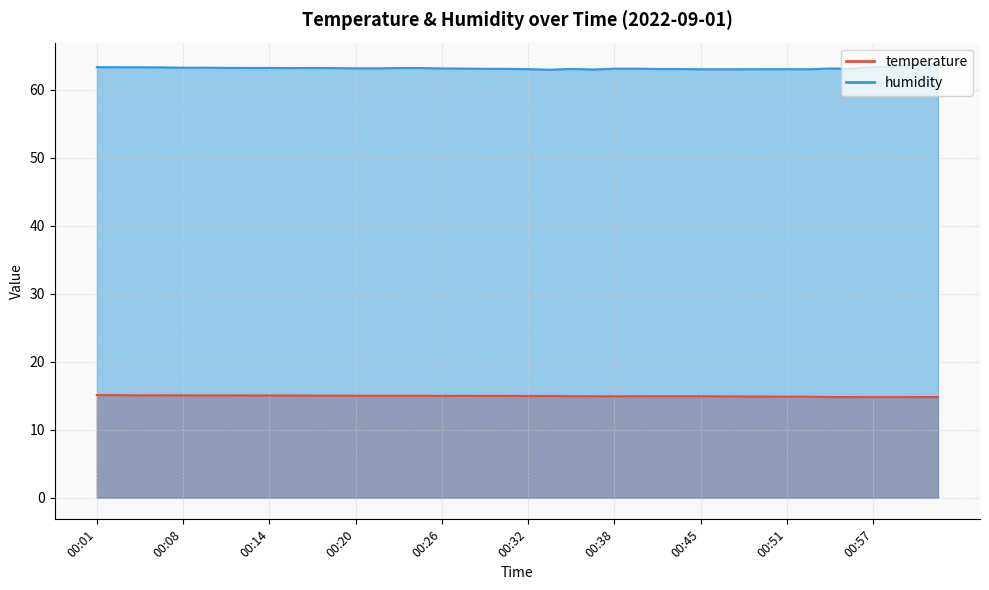

Which label corresponds to the largest value in the chart?

01:00